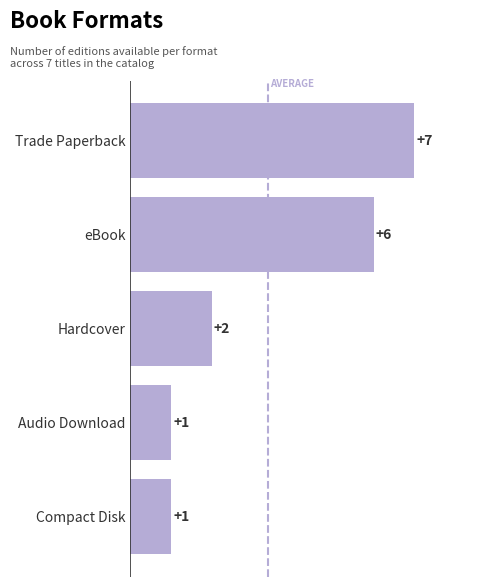

What is the approximate value at Trade Paperback?

7